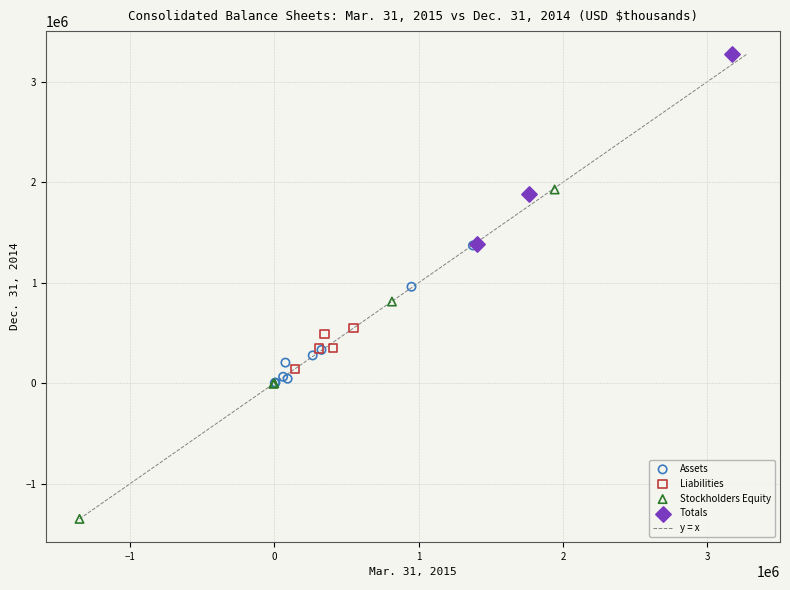

Which series contains the lowest Y value?

Stockholders Equity